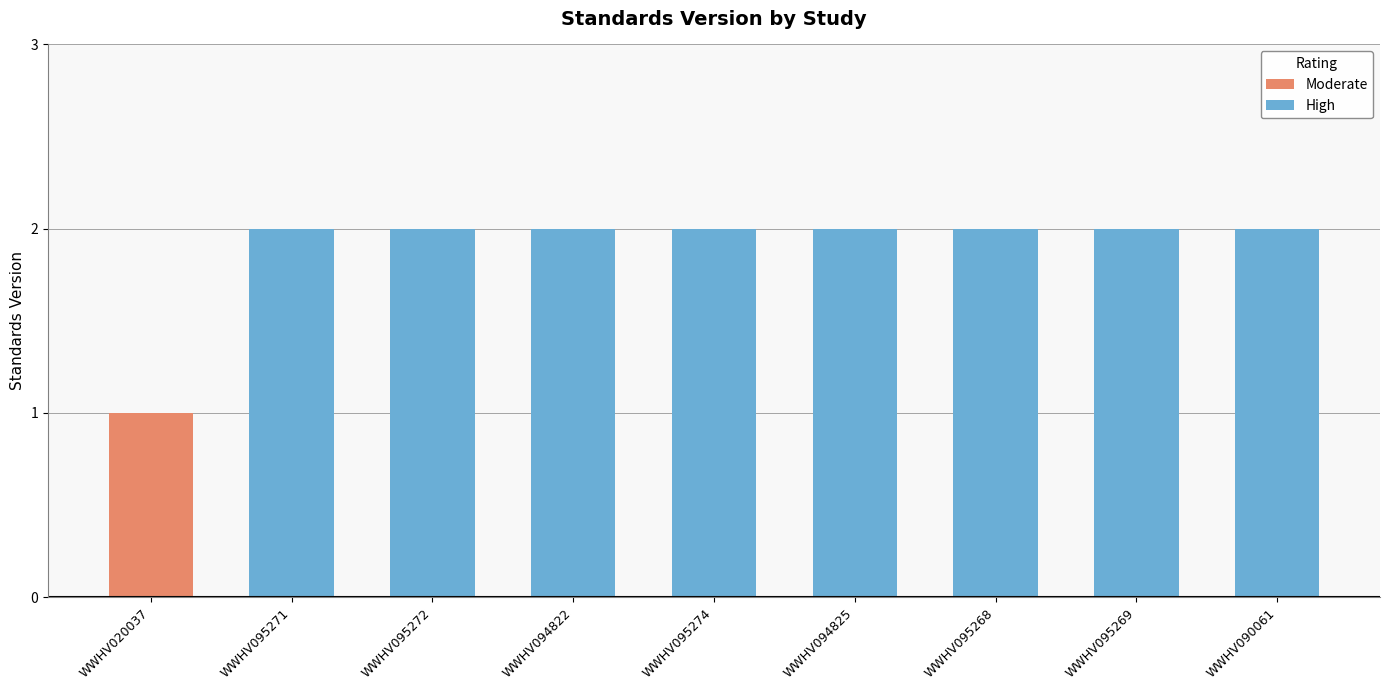

Are the bars grouped side by side (vs. stacked)?

No